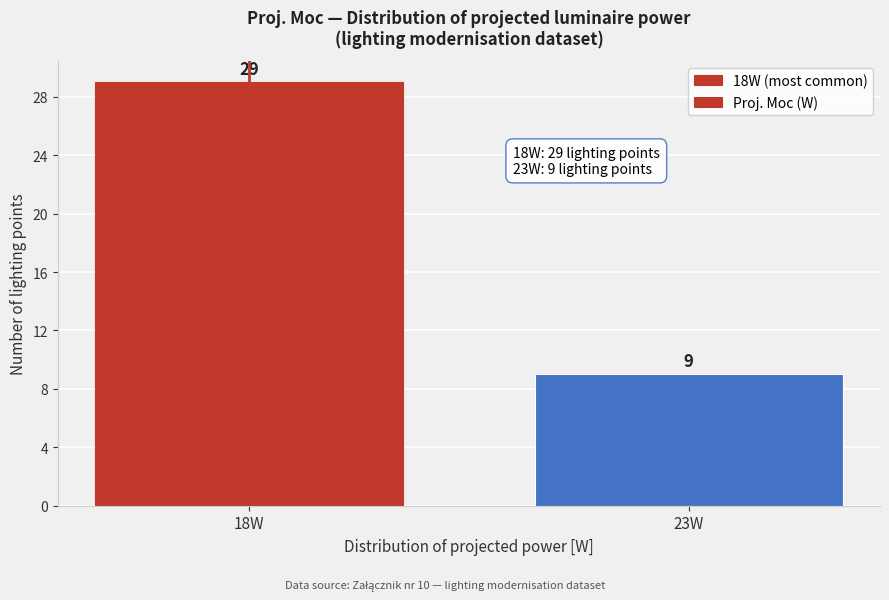

Reading left to right, extract all data points from this chart.

29	9